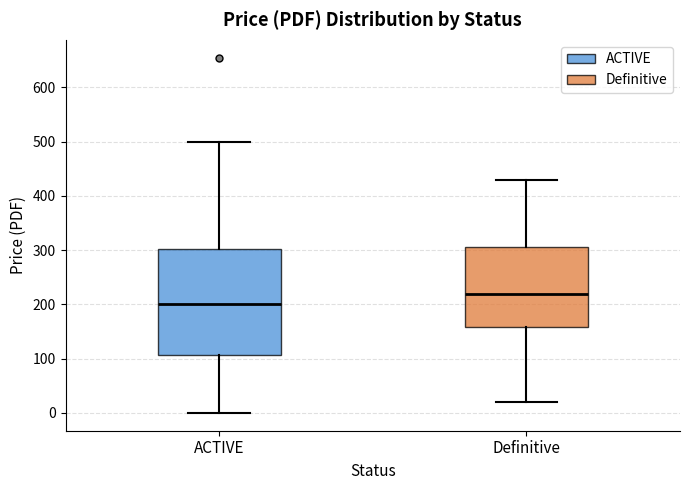

Reading left to right, transcribe this box plot: for each box, give where its median line is, the range the box spans, and where its two whiskers end, as read against the y-axis. The values are not printed on the chart, so give them approximately, as read against the axis.

ACTIVE: median 200, box 110 to 300, whiskers 0 to 500
Definitive: median 220, box 160 to 310, whiskers 20 to 430